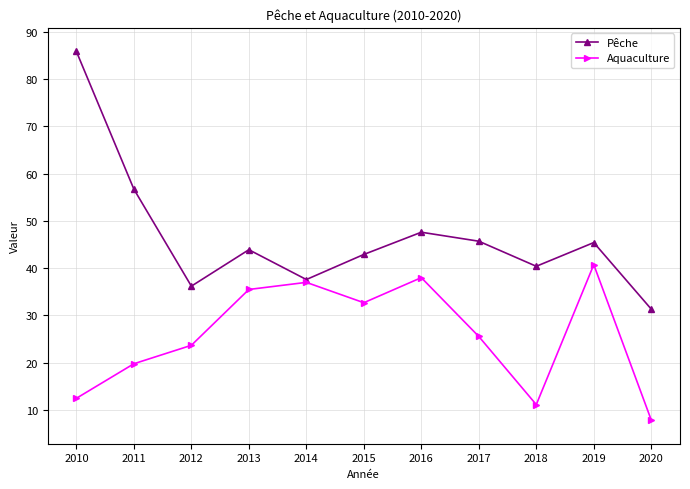

At which category does the chart reach its minimum across all series?

2020